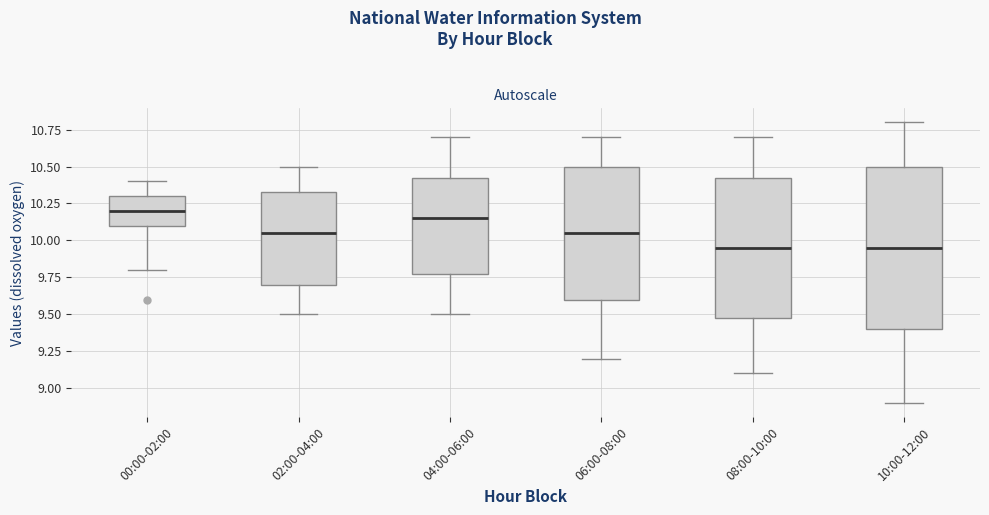

Where is the upper edge of the box for 08:00-10:00 on the y-axis? The values are not printed on the chart, so give them approximately, as read against the axis.

10.45